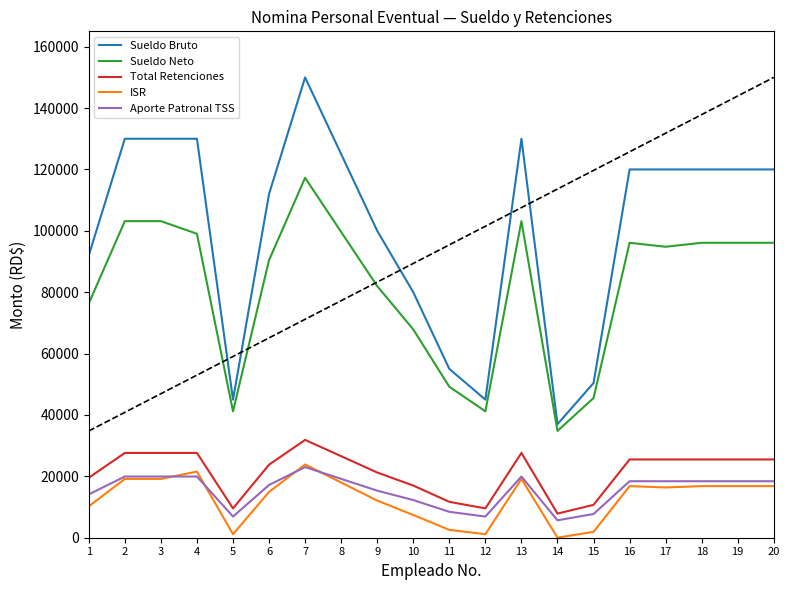

What is the average value of the ISR series?

12798.0